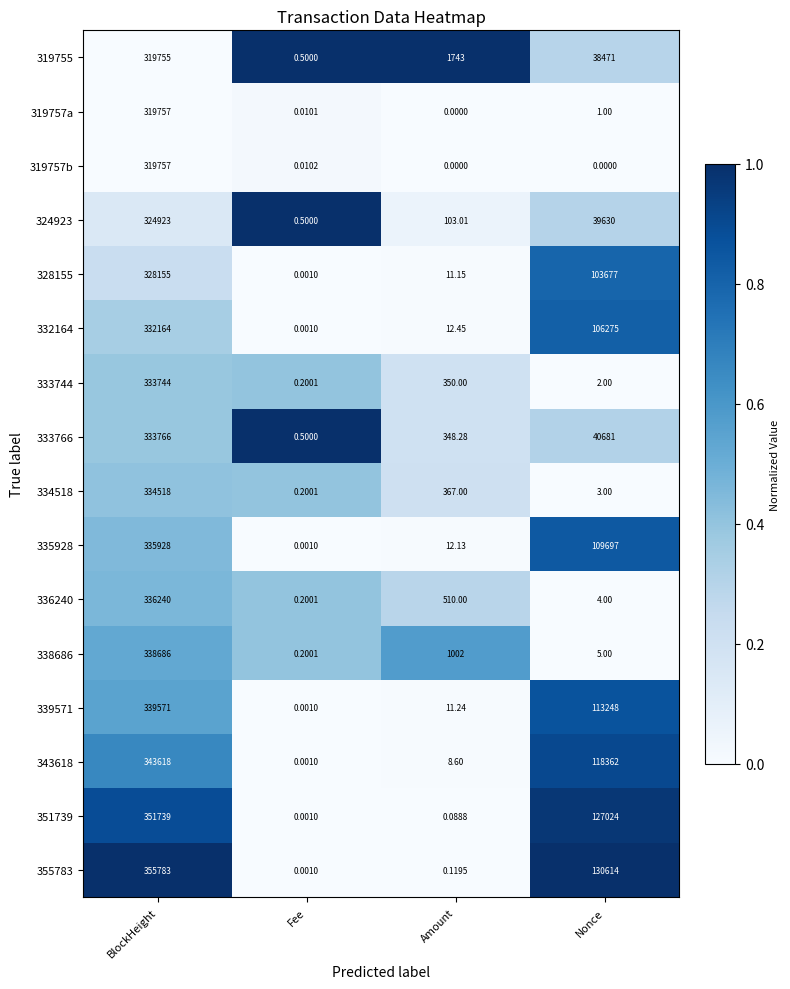

What is the difference between the highest and lowest values at Fee?

0.5